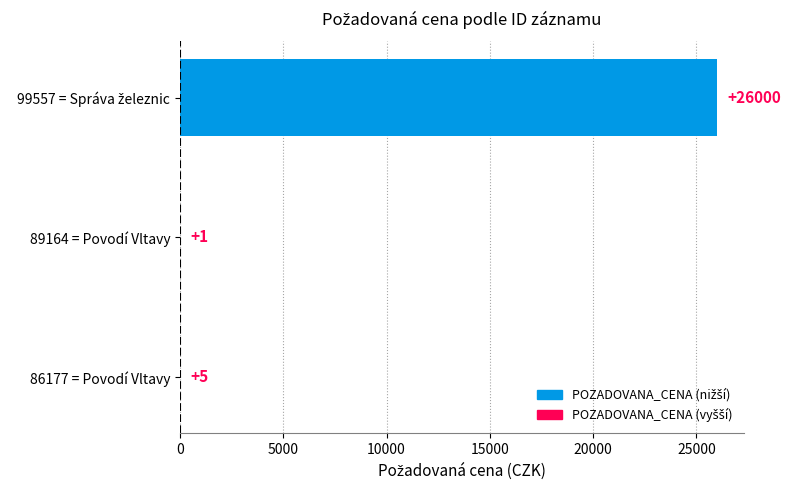

What is the greatest value displayed?

26000